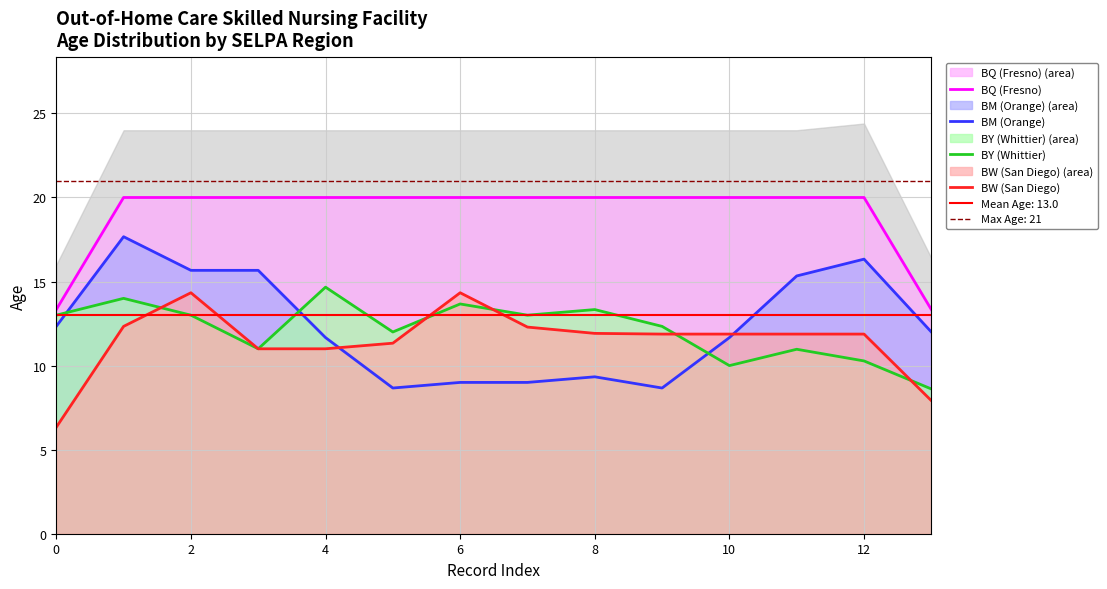

What is the value of the BY (Whittier) point at the 2nd from the left?

14.0